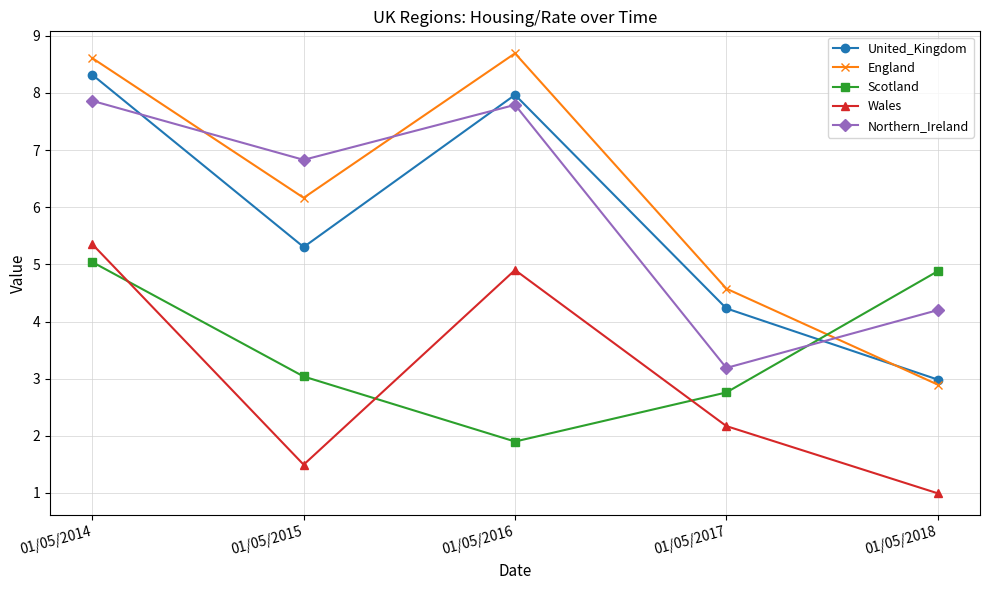

What is the difference between the maximum and minimum values in the Scotland series?

3.1